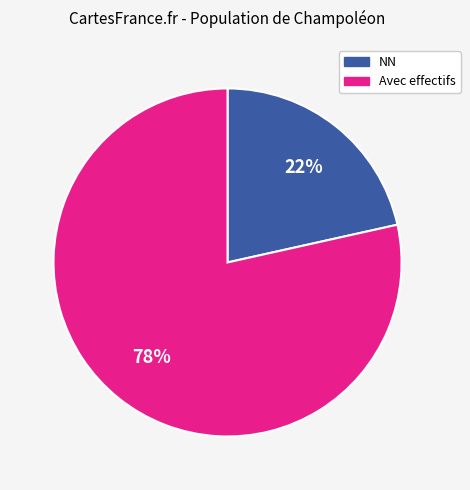

Is it true that Avec effectifs is 64% of the pie?

False